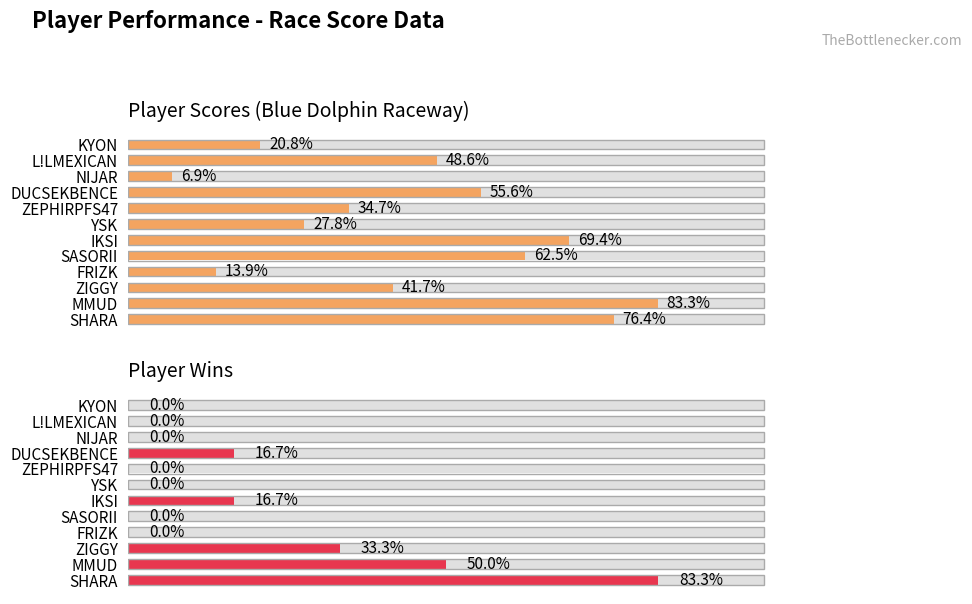

True or false: Player Scores (Blue Dolphin Raceway) has a value of 1 at ZIGGY.

False